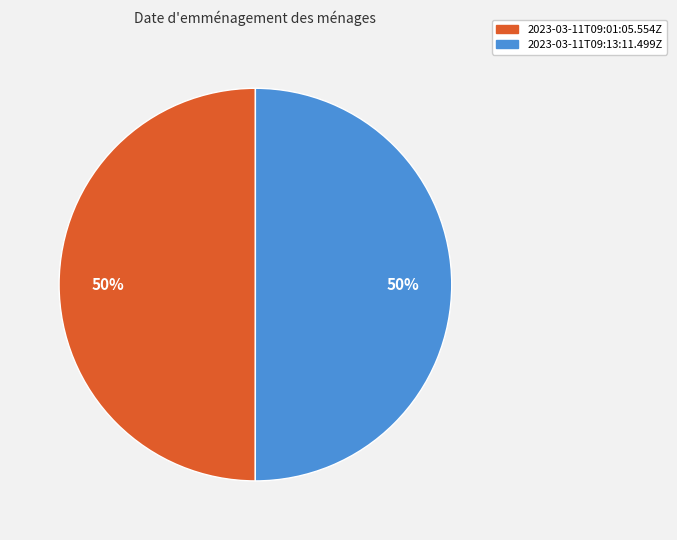

The 2023-03-11T09:13:11.499Z slice represents 39% of the pie. True or false?

False